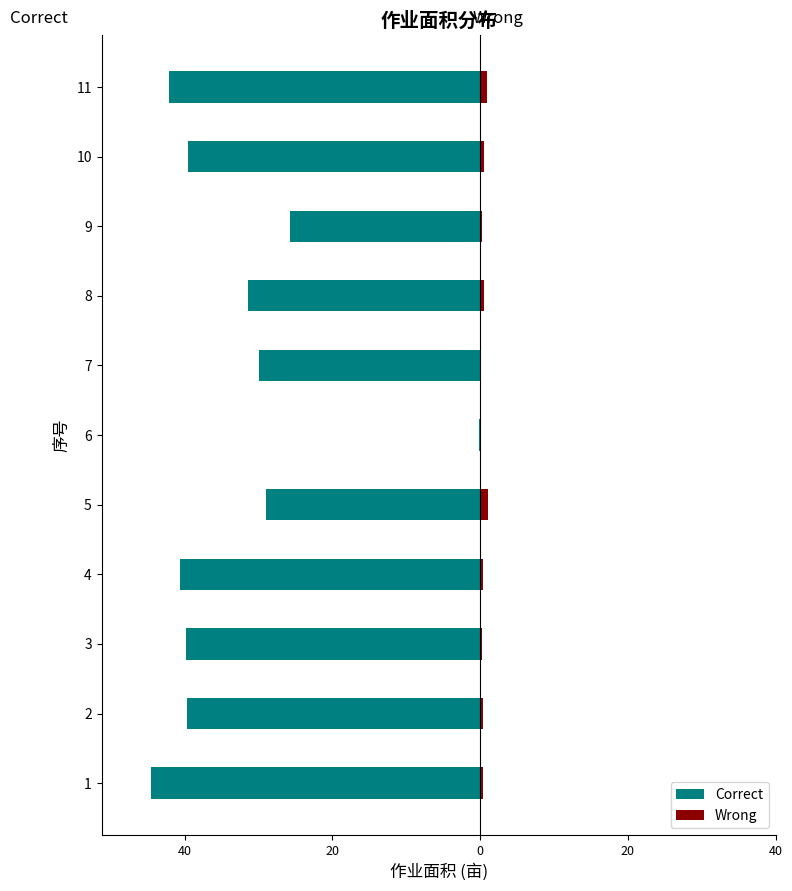

Reading left to right, what are all the values shown in this chart?

Correct: -44.5	-39.6	-39.8	-40.7	-28.9	-0.1	-29.9	-31.4	-25.7	-39.5	-42.1
Wrong: 0.5	0.4	0.2	0.3	1.1	0.0	0.1	0.6	0.3	0.5	0.9